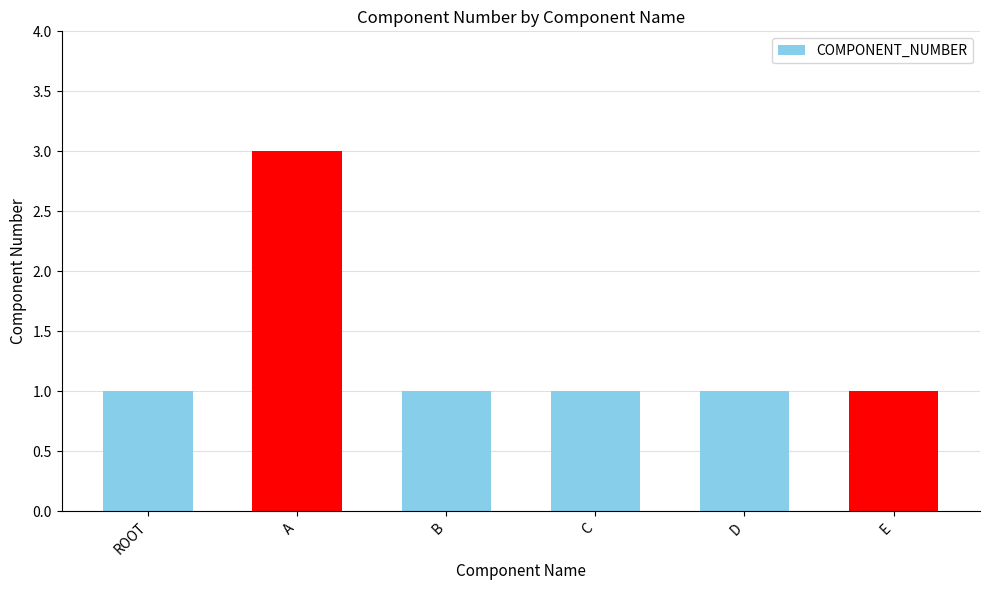

What is the greatest value displayed?

3